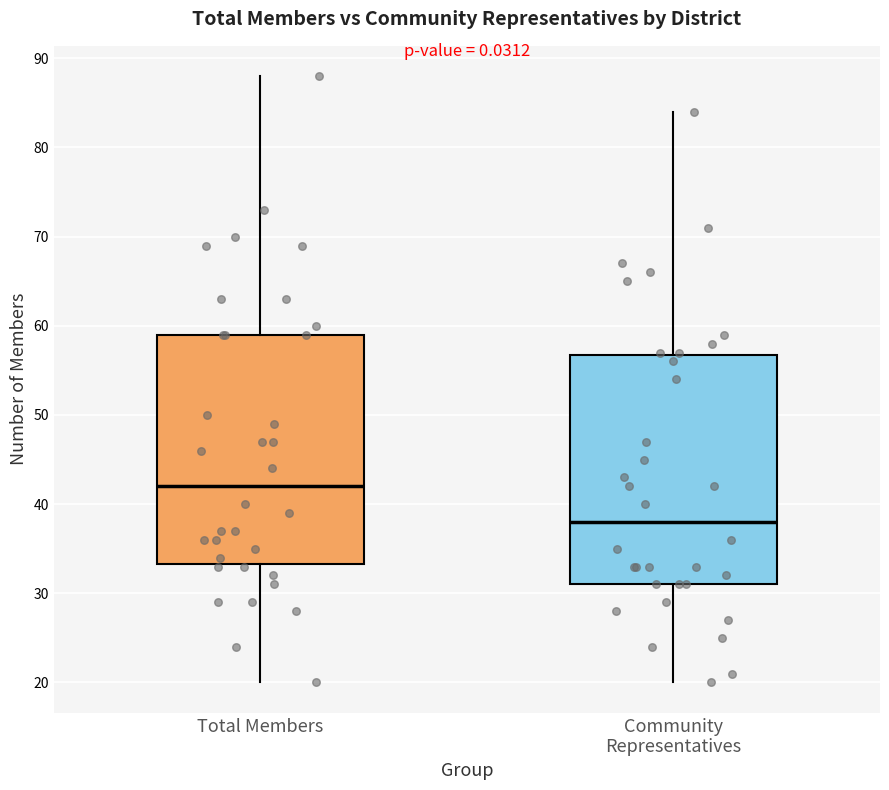

Which box has the lowest median line?

Community Representatives